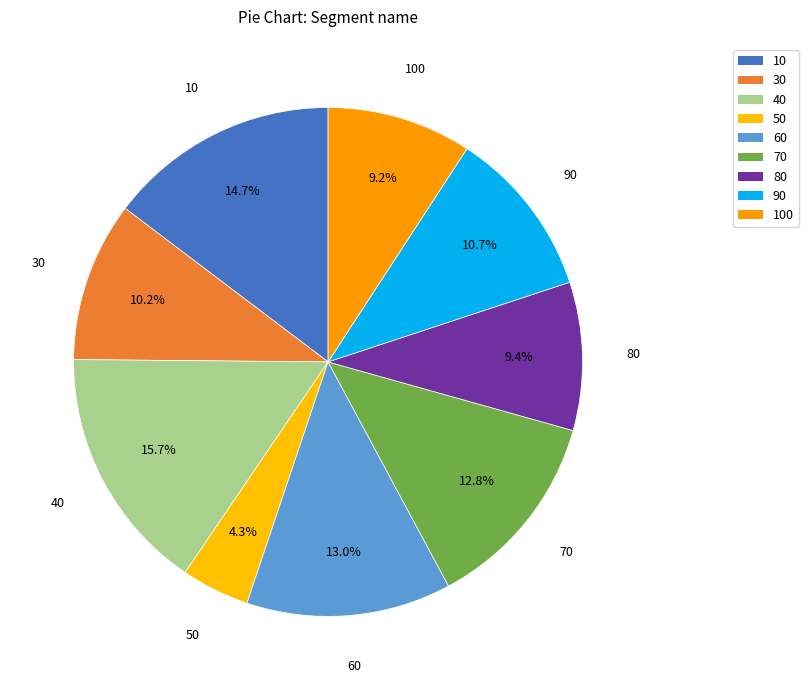

How many slices are in this pie chart?

9